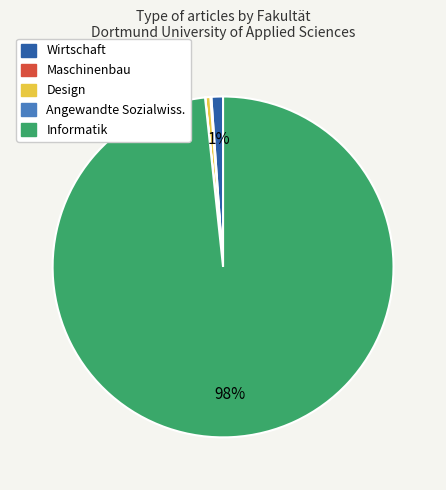

Is there any slice that represents more than half of the pie?

Yes